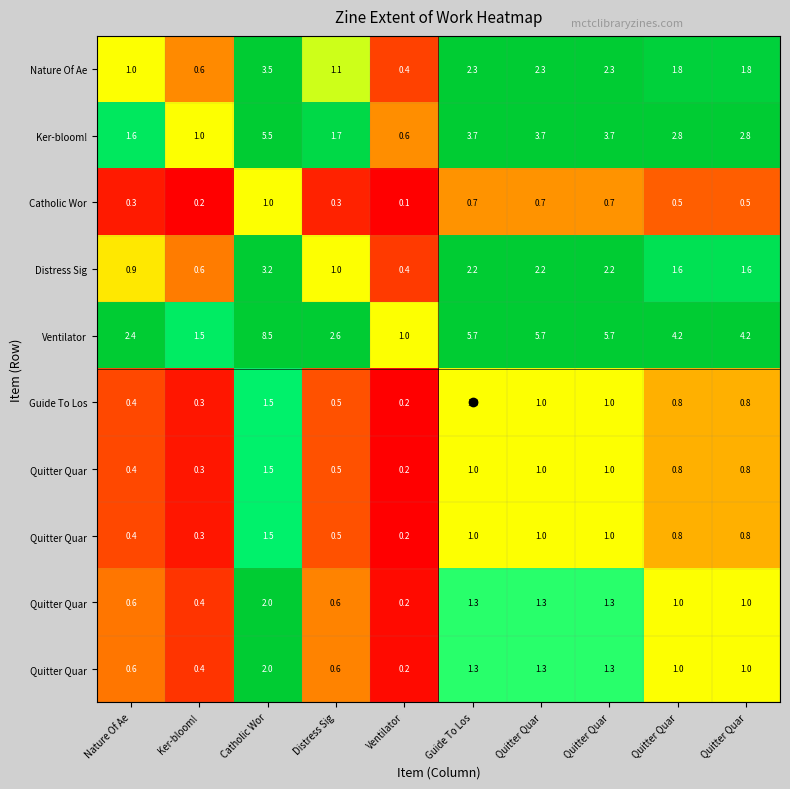

Between Nature Of Ae and Quitter Quar, which is larger?

Quitter Quar